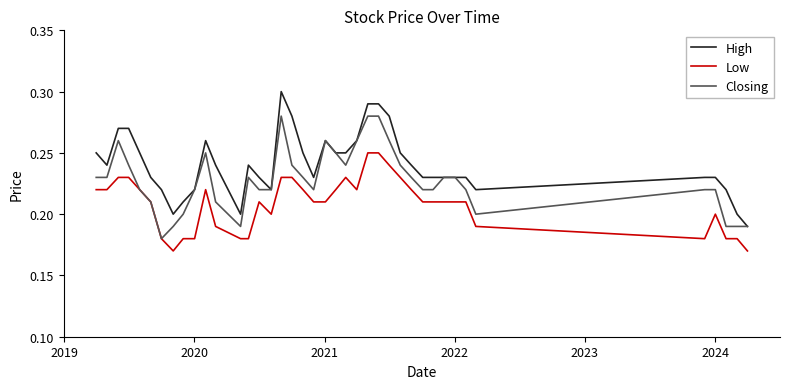

Rank the series by their average value, from highest to lowest.

High, Closing, Low